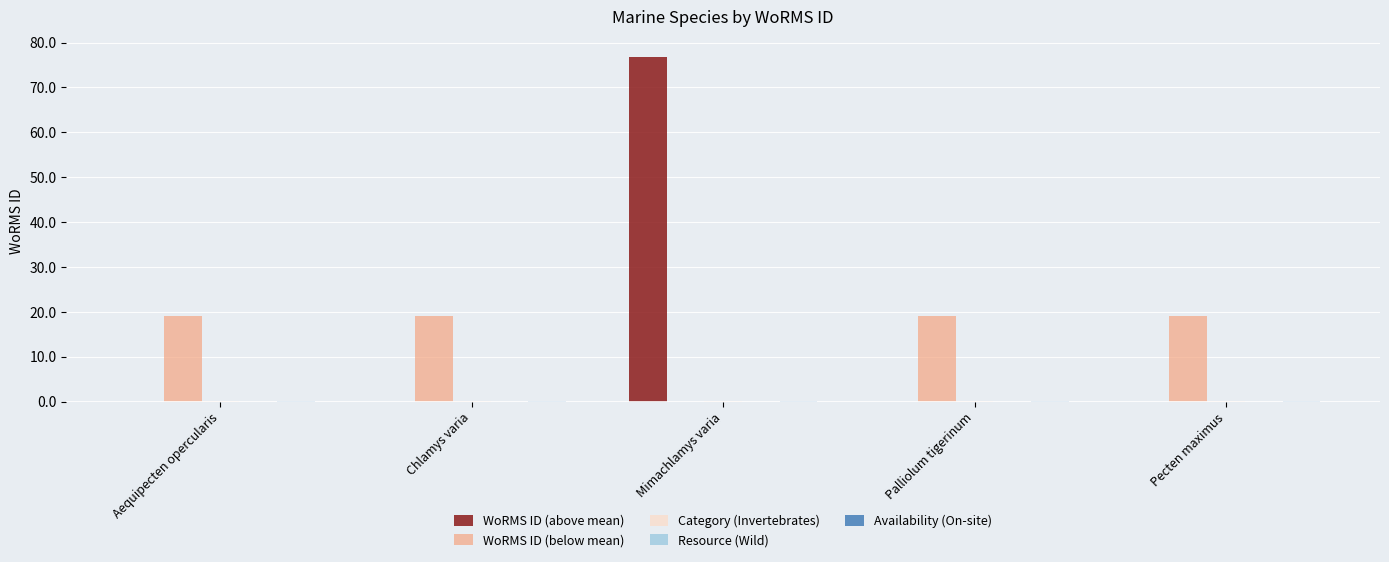

Which label corresponds to the largest value in the chart?

Mimachlamys varia